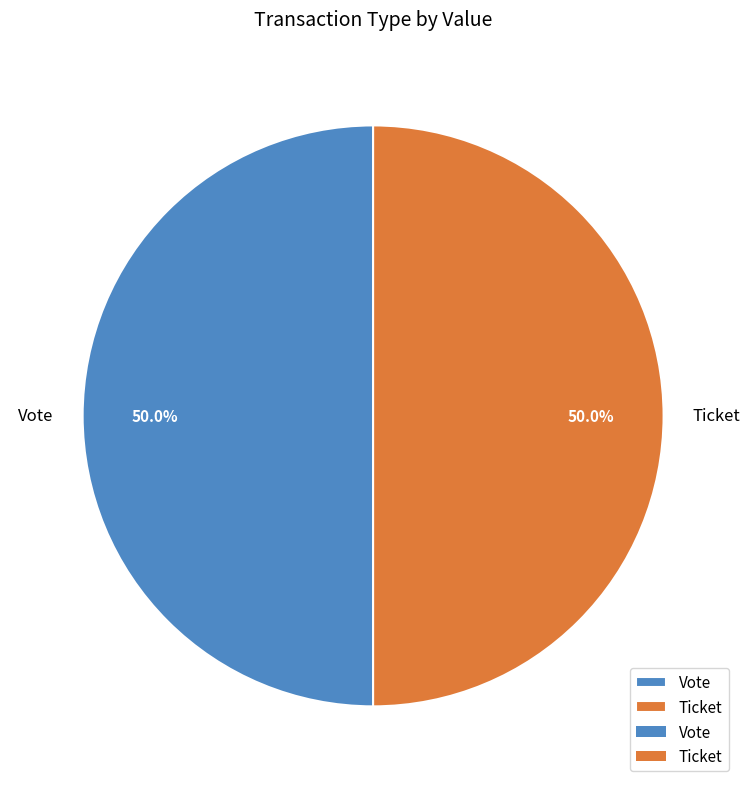

Approximately how many times larger is the value at Ticket compared to Vote?

1.0